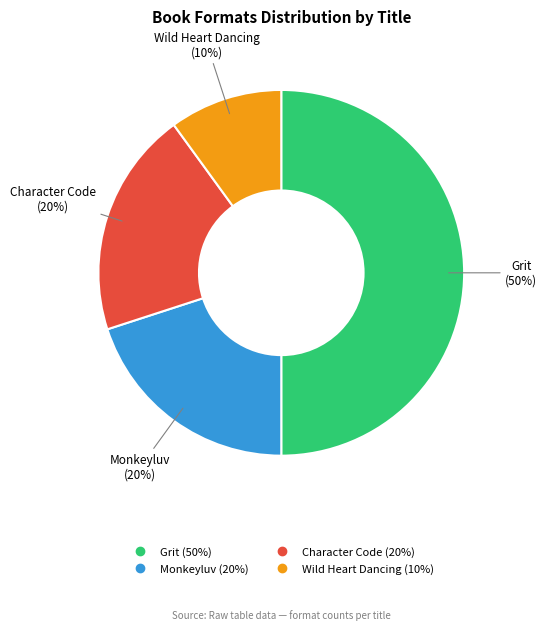

Which has a higher value, Character Code or Wild Heart Dancing?

Character Code